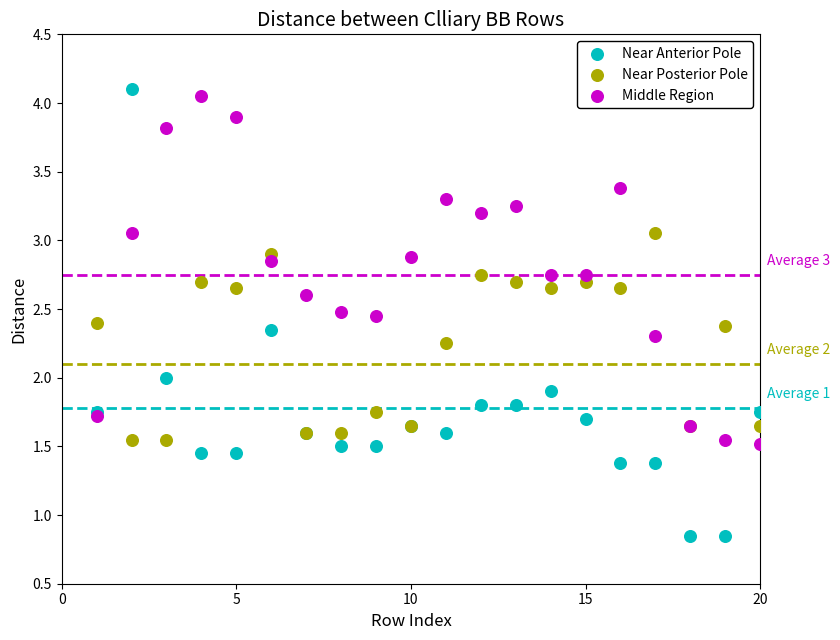

Which series reaches the minimum Y coordinate?

Near Anterior Pole